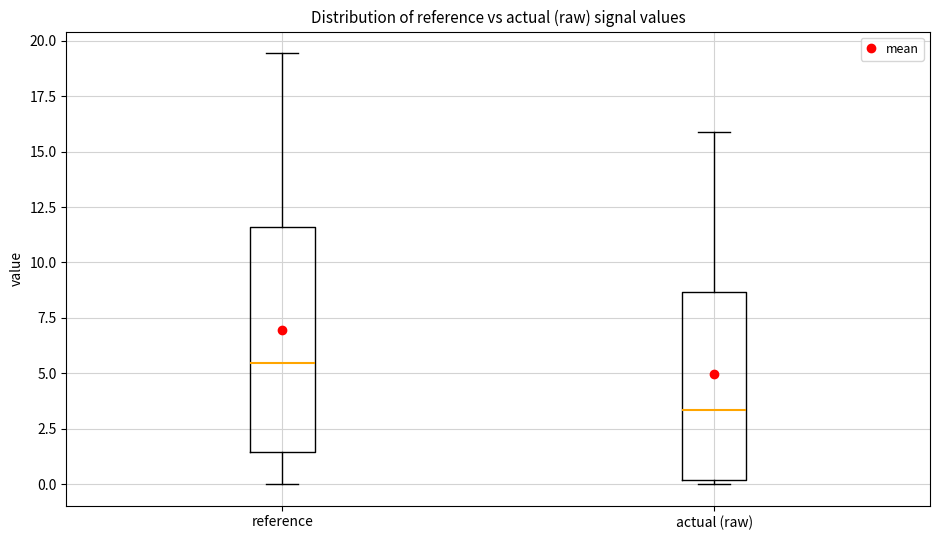

Comparing the boxes themselves (not the whiskers), which one is the tallest?

reference